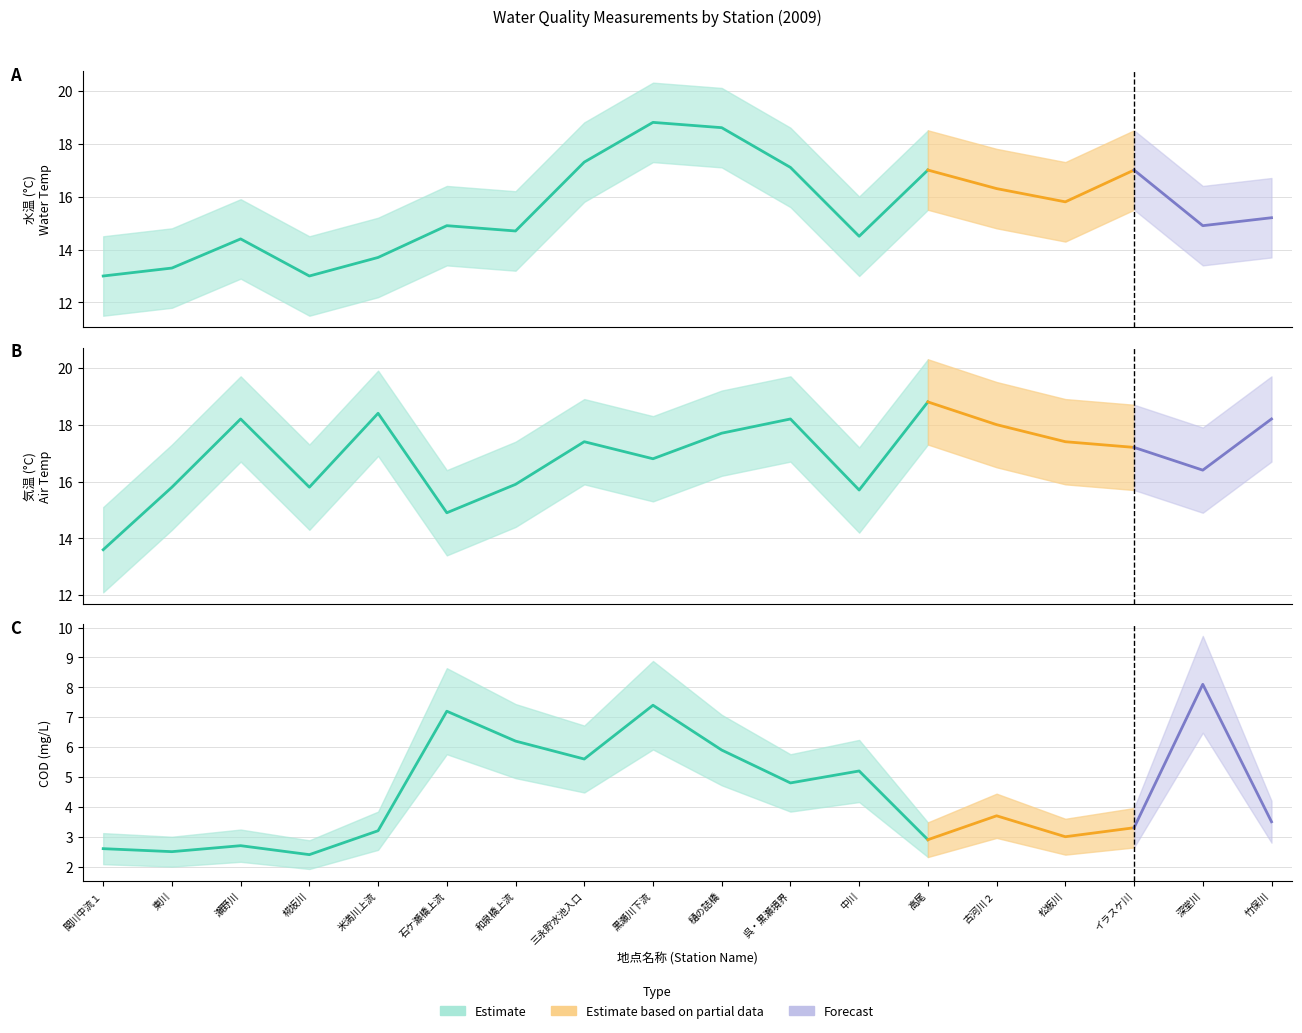

The COD series shows 1.7 at 5. True or false?

False